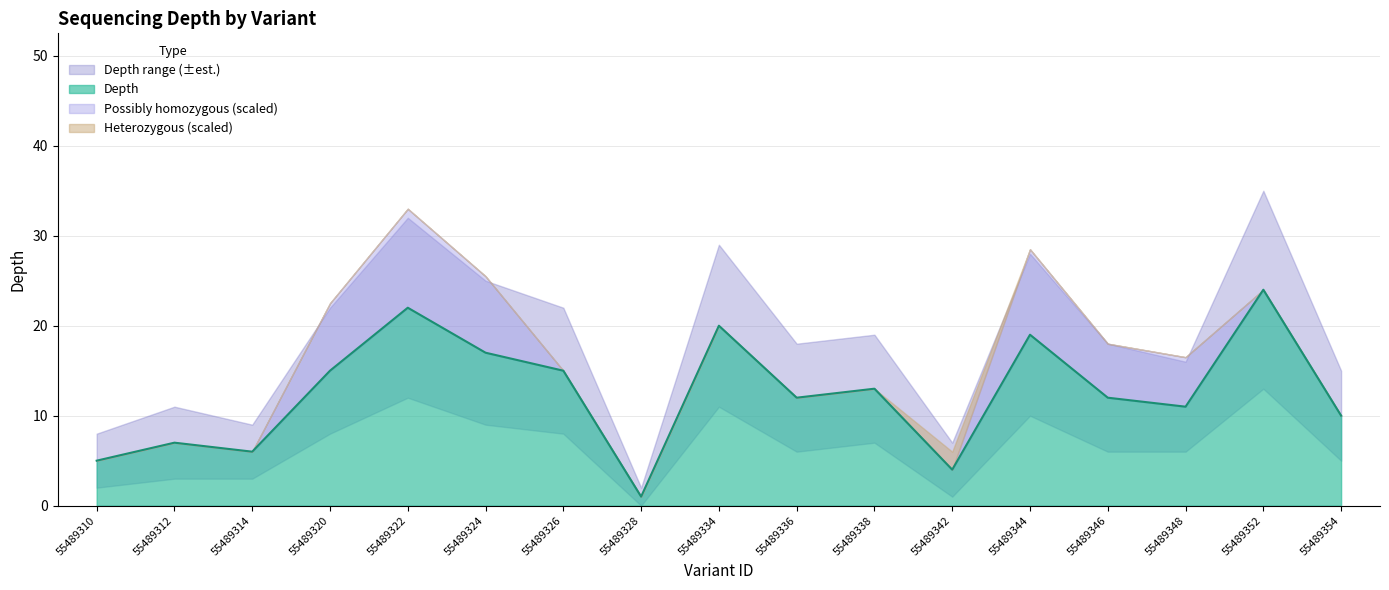

At how many categories does at least one series exceed 25?

4